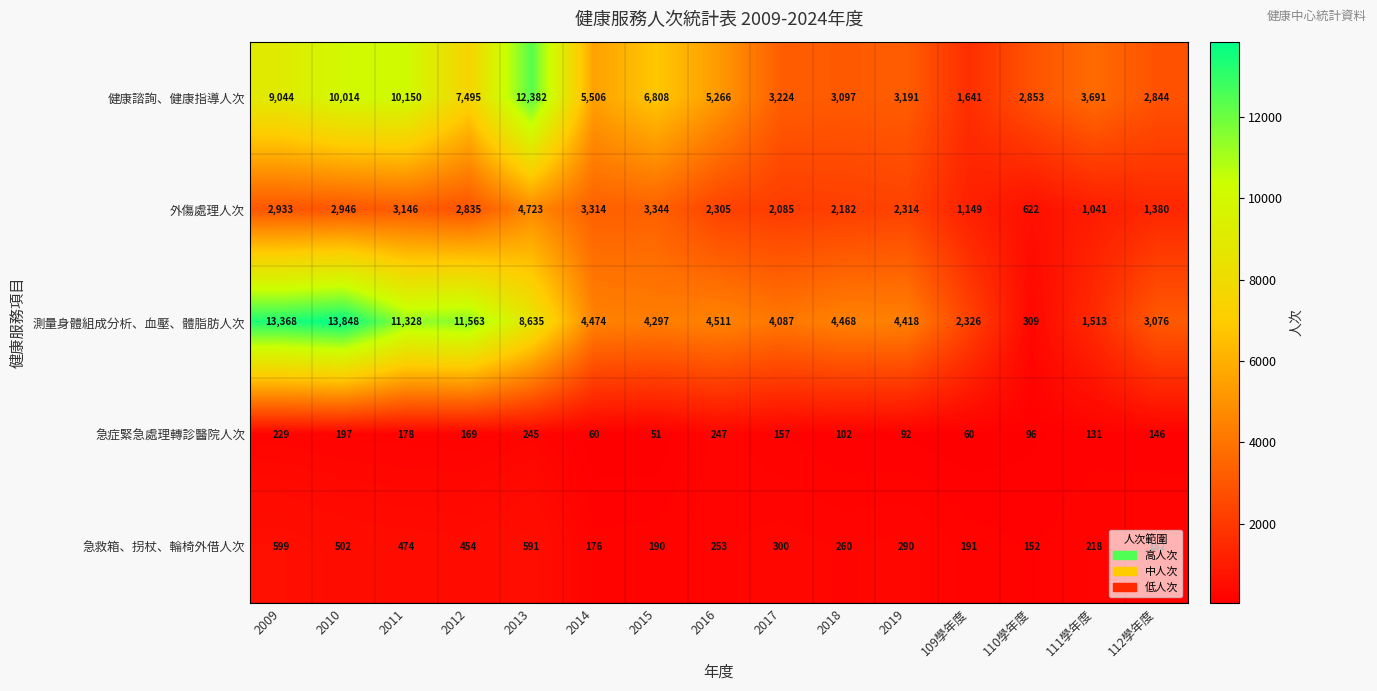

Is it true that 急救箱、拐杖、輪椅外借人次 equals 474 at 2011?

True